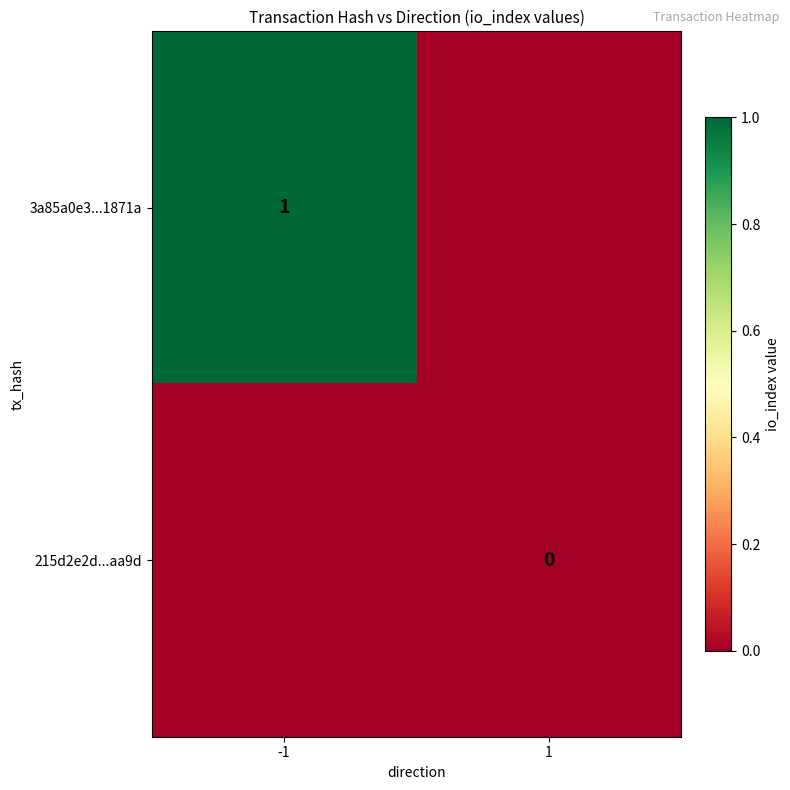

Which category has the lowest value across all series?

1